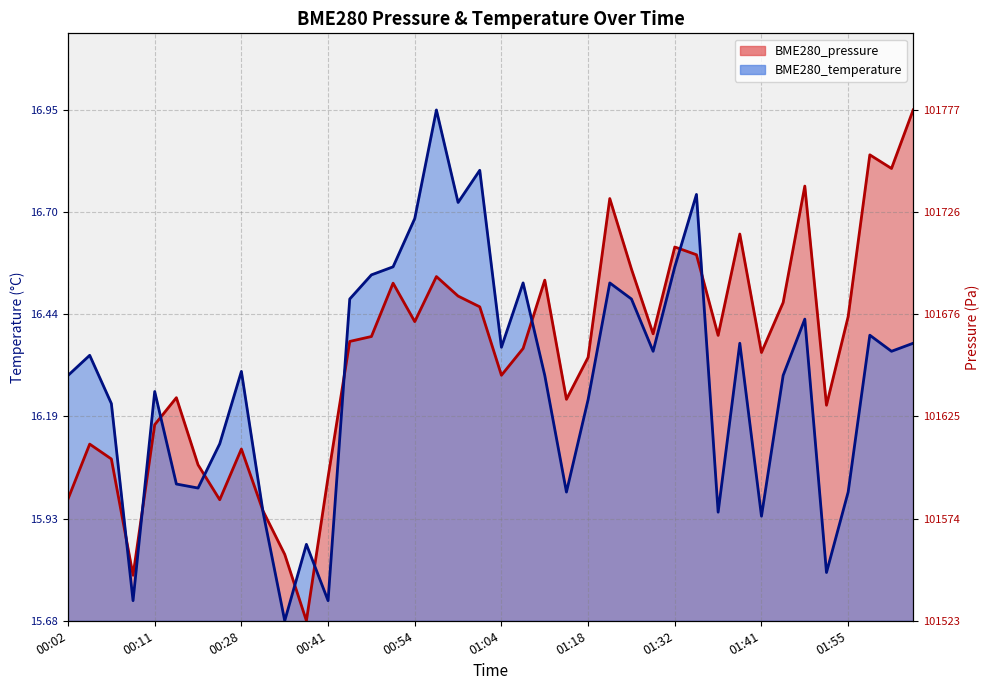

Rank the series by their maximum value, from highest to lowest.

BME280_pressure, BME280_temperature